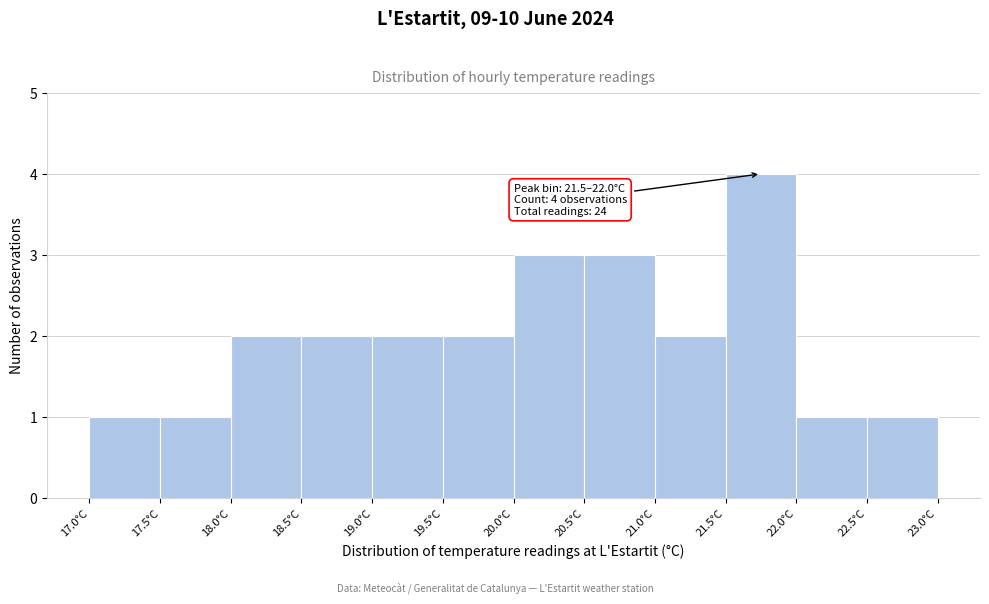

Which range on the x-axis has the tallest bar?

21.5 to 22.0